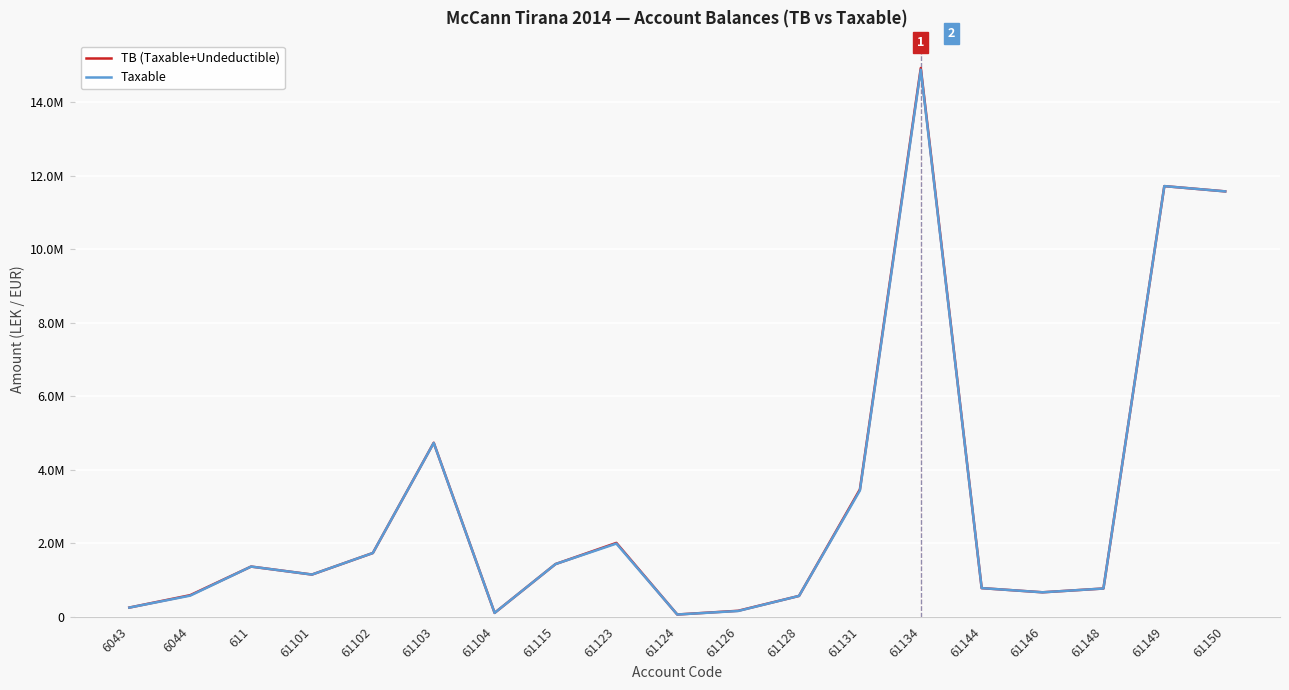

Is this an area chart (filled region under the line)?

No